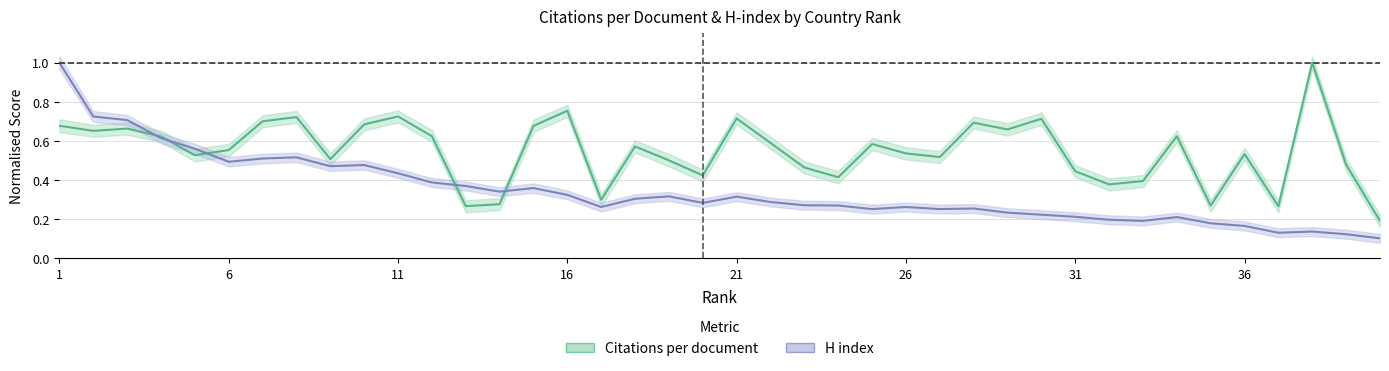

What is the maximum value shown in the chart?

1.0